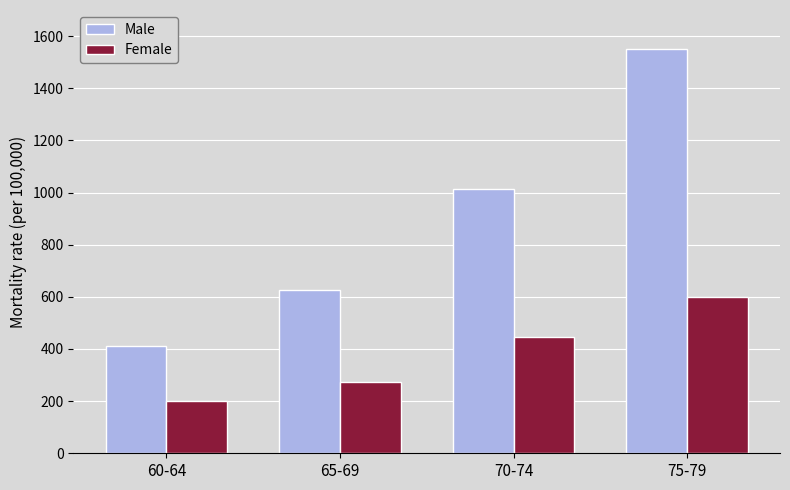

What is the sum of all Male values?

3600.0